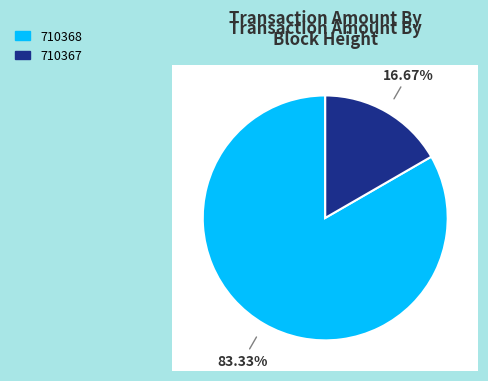

What percentage is the 710368 slice, to the nearest percent?

83%